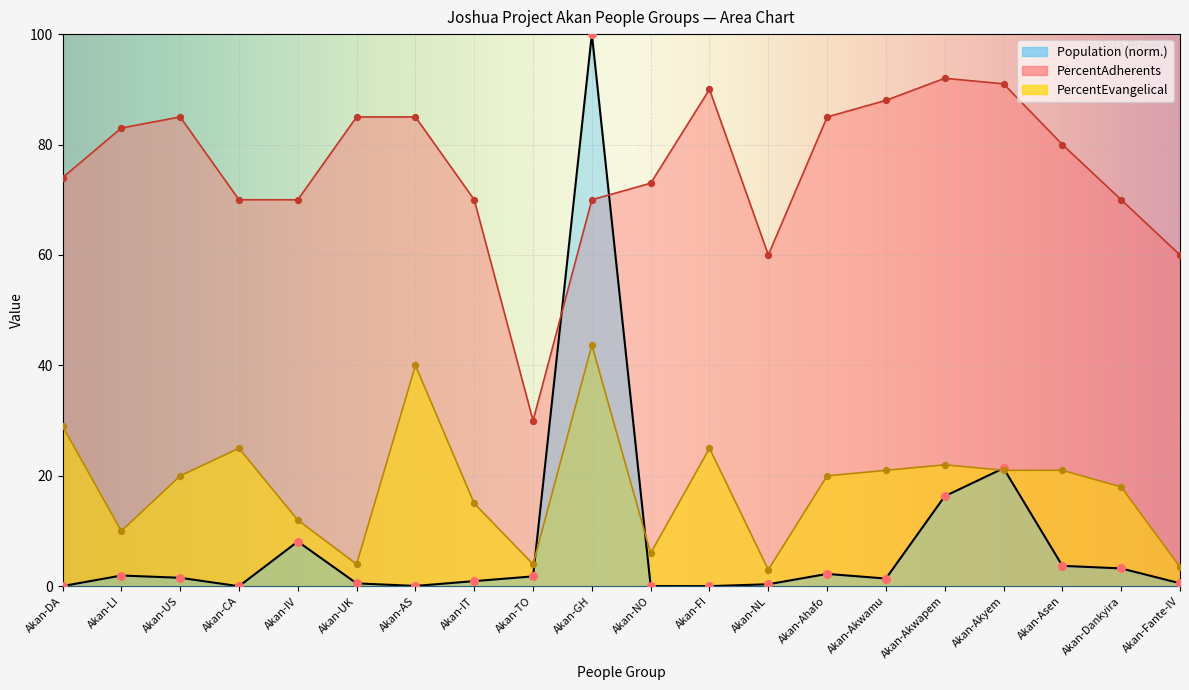

At how many categories does at least one series exceed 9?

20